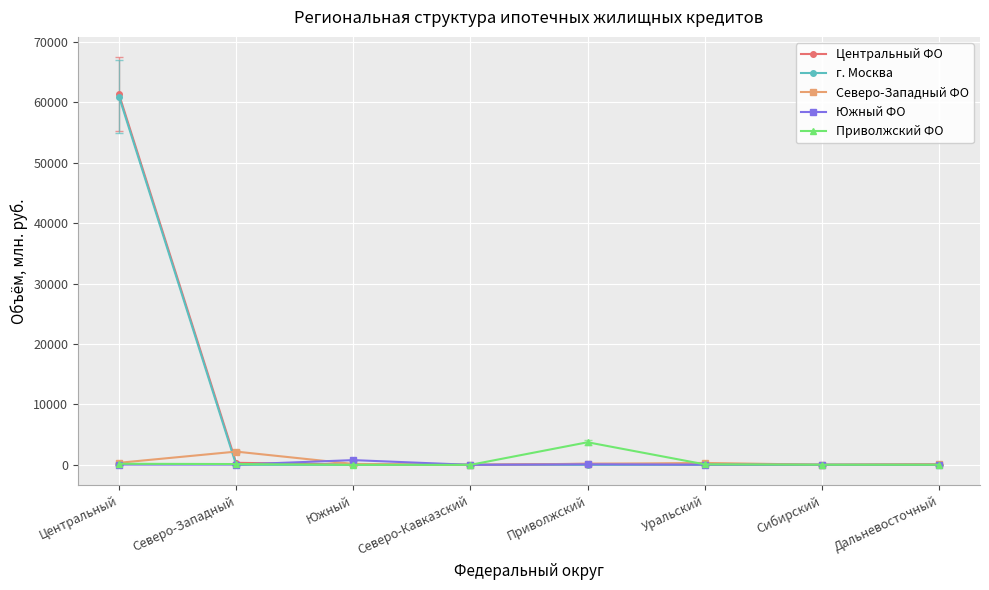

Which series has the largest range (max minus min)?

Центральный ФО